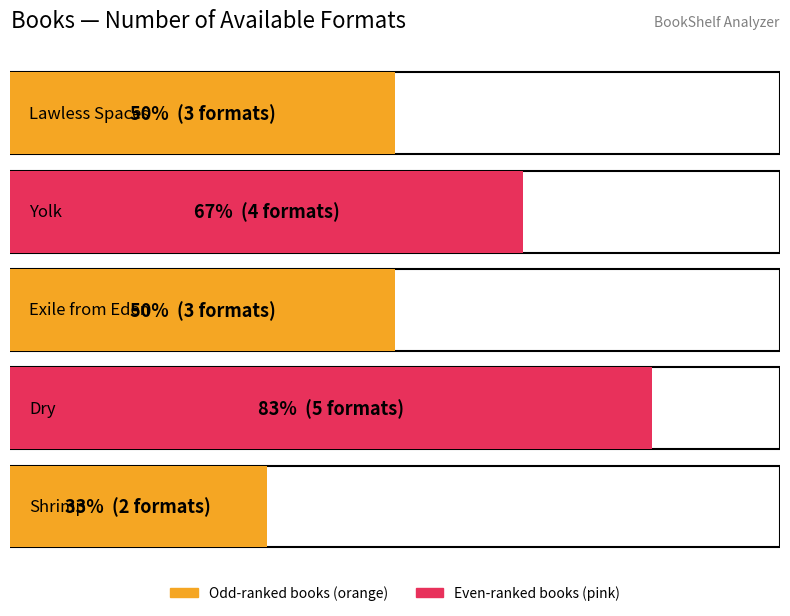

List the labels in order of value, smallest first.

Shrimp, Lawless Spaces, Exile from Eden, Yolk, Dry